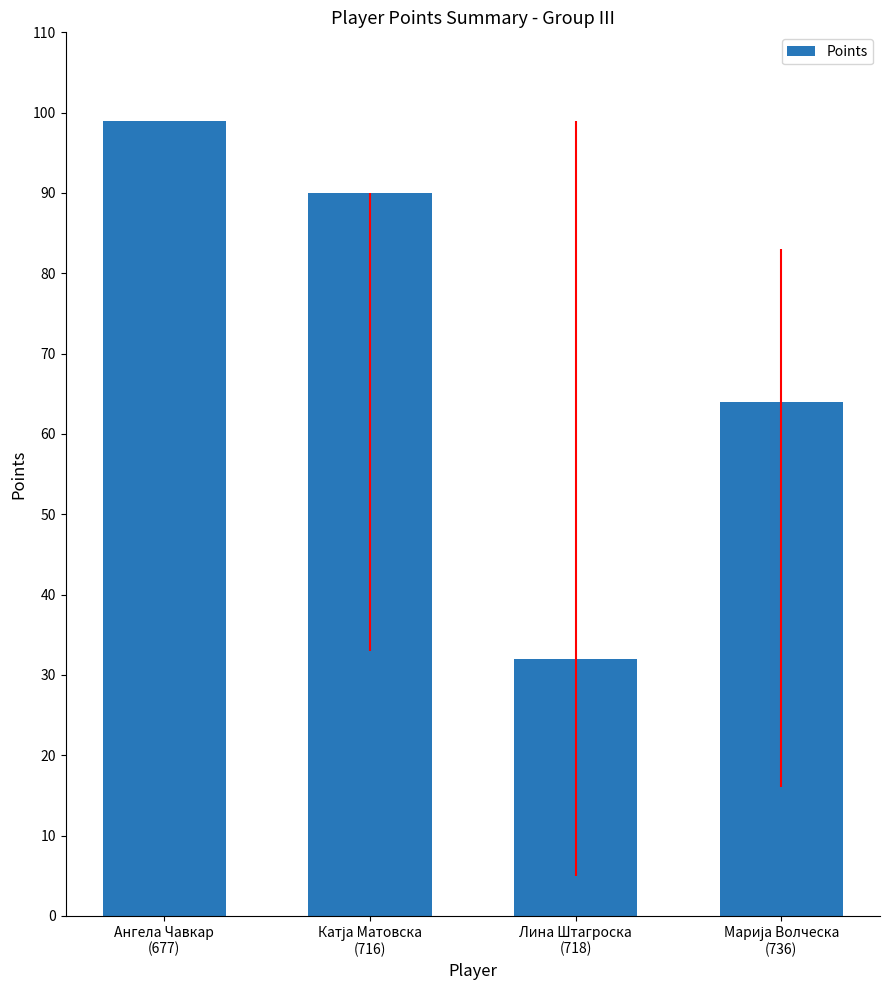

How many bars are there in total?

4